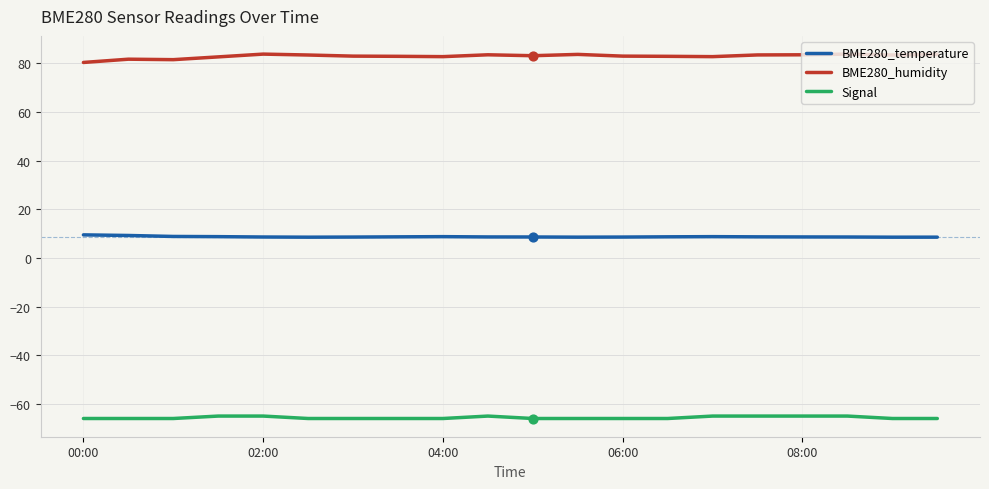

Rank the series by their maximum value, from lowest to highest.

Signal, BME280_temperature, BME280_humidity